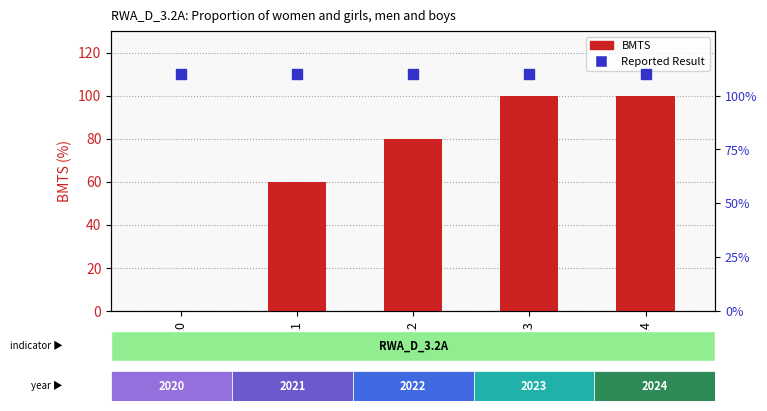

Reading left to right, transcribe all the data shown in this chart.

2020=0	2021=60	2022=80	2023=100	2024=100